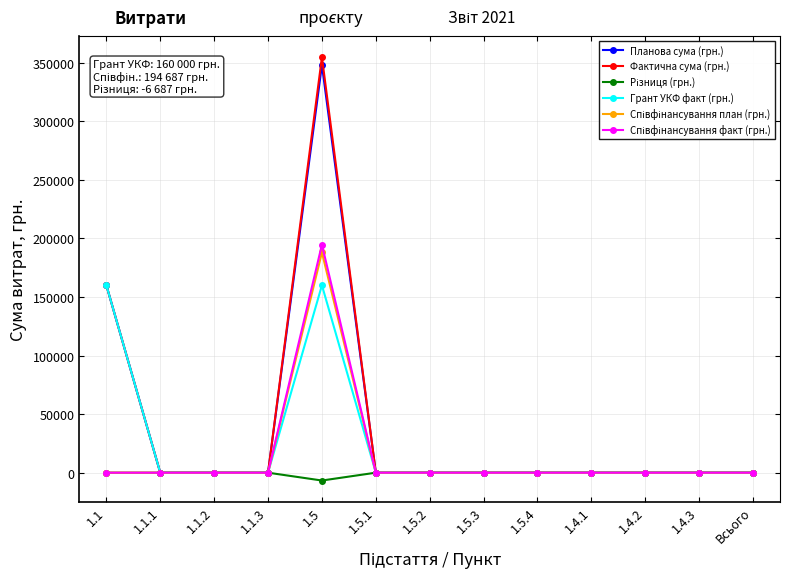

The value of Грант УКФ факт (грн.) at 1.5 is 256019. True or false?

False